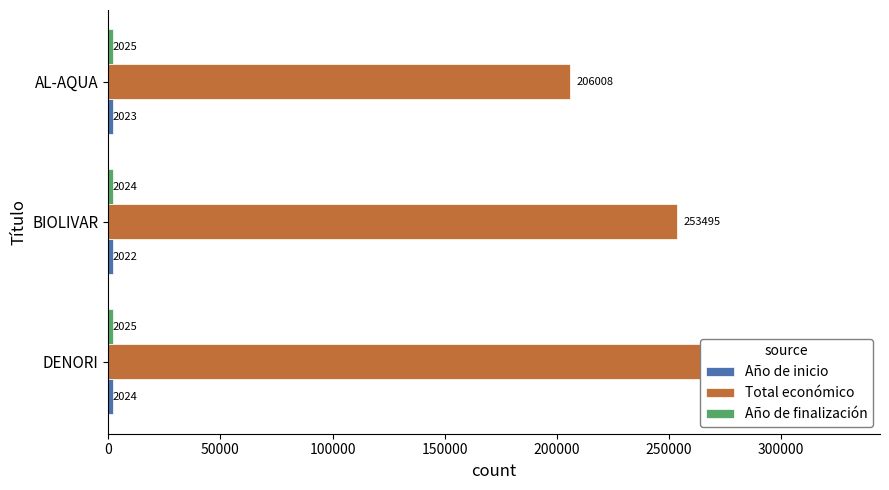

Read the Total económico value at DENORI, to the nearest 100.

299300